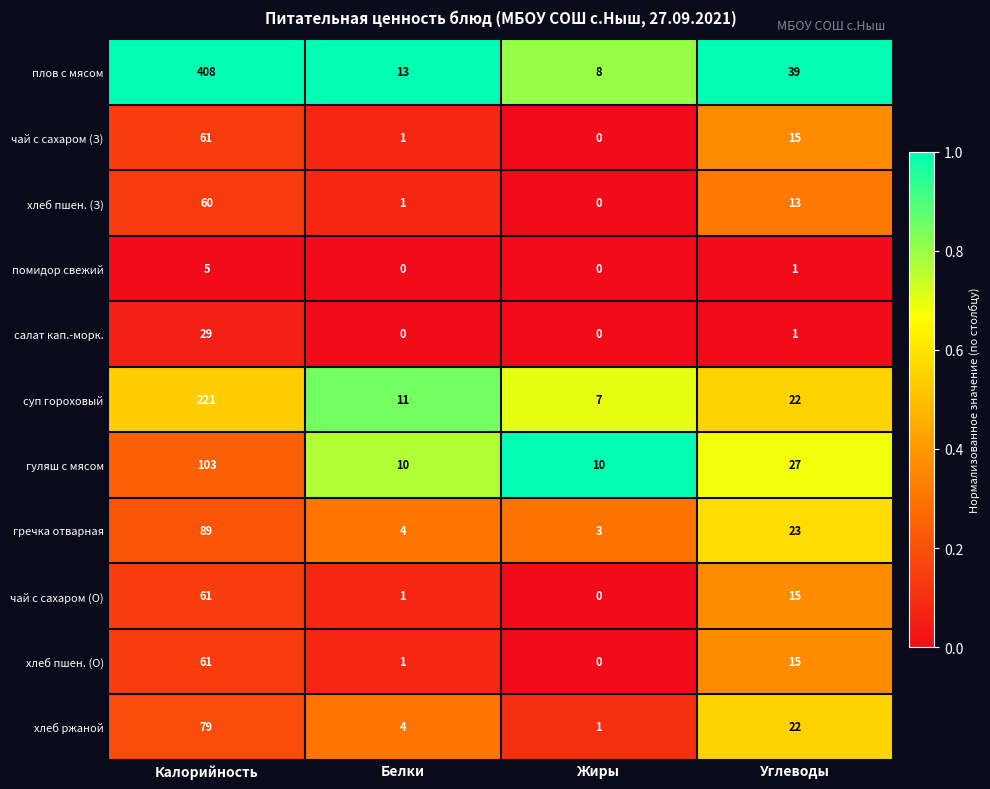

The хлеб ржаной series shows 0 at Жиры. True or false?

False